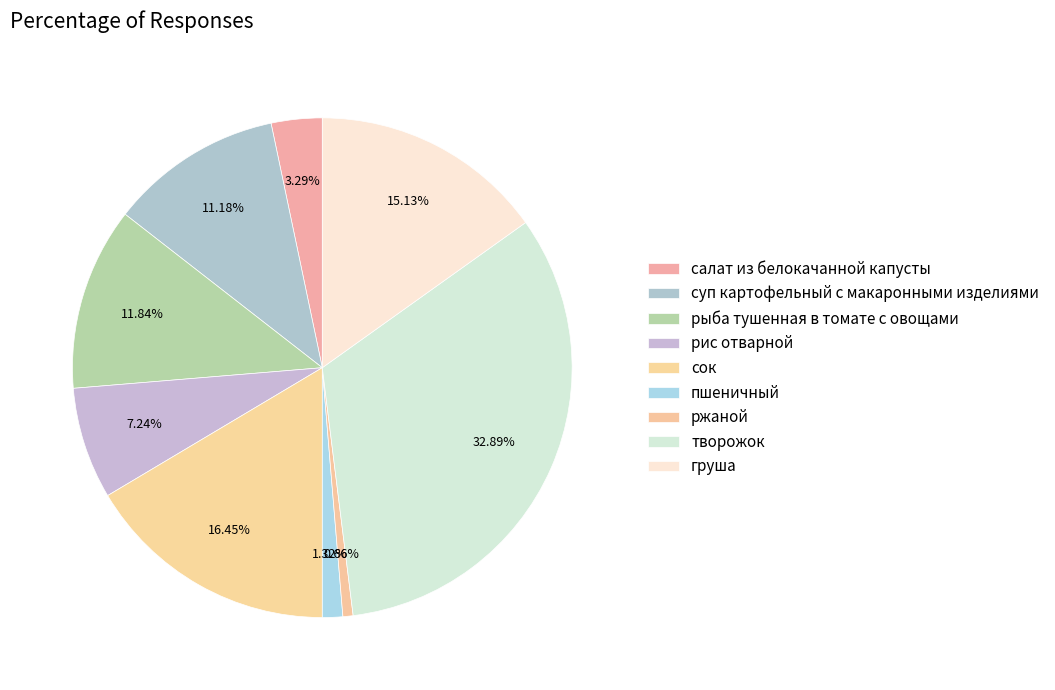

How many segments does this pie chart have?

9